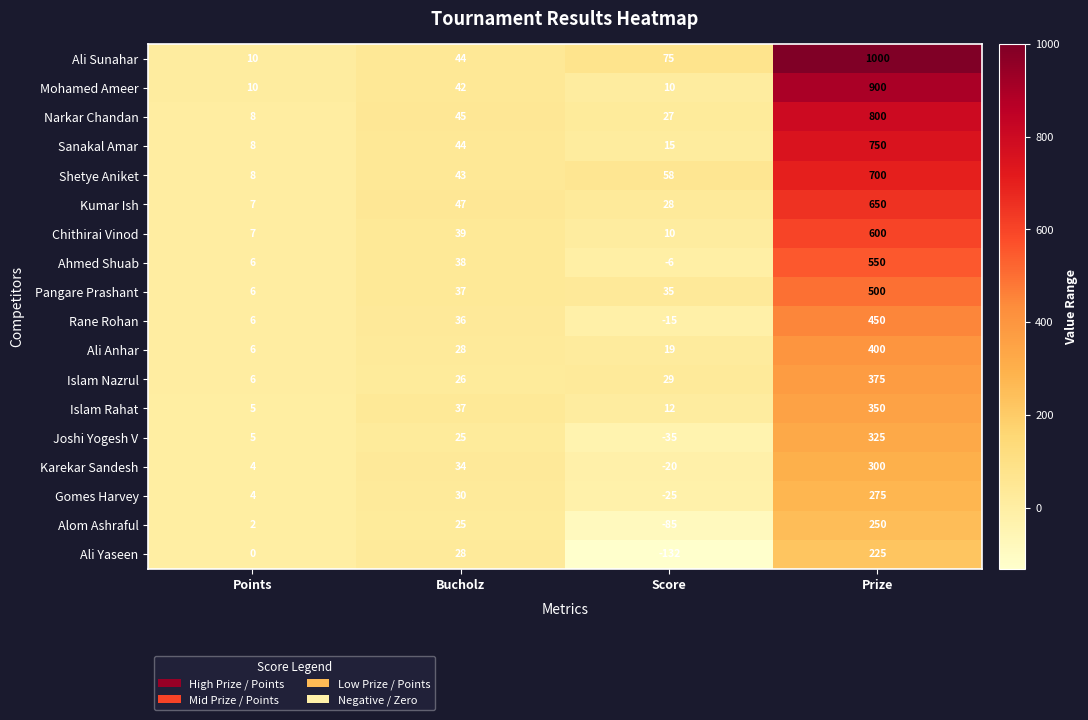

What is the minimum value shown in the chart?

-132